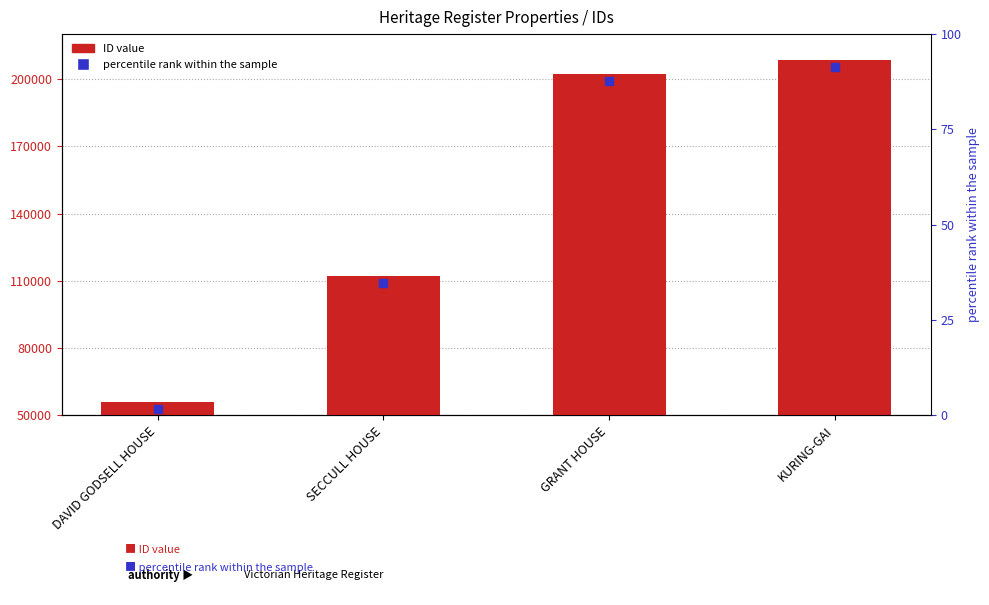

Does the chart contain any negative values?

No